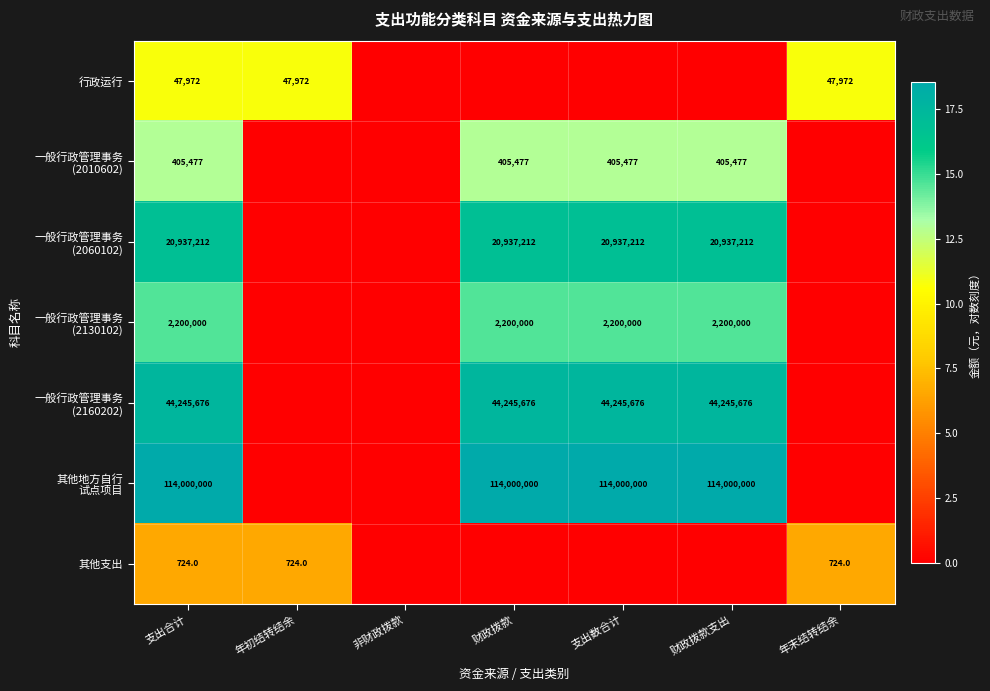

What is the total value across all series at 支出合计?

181837061